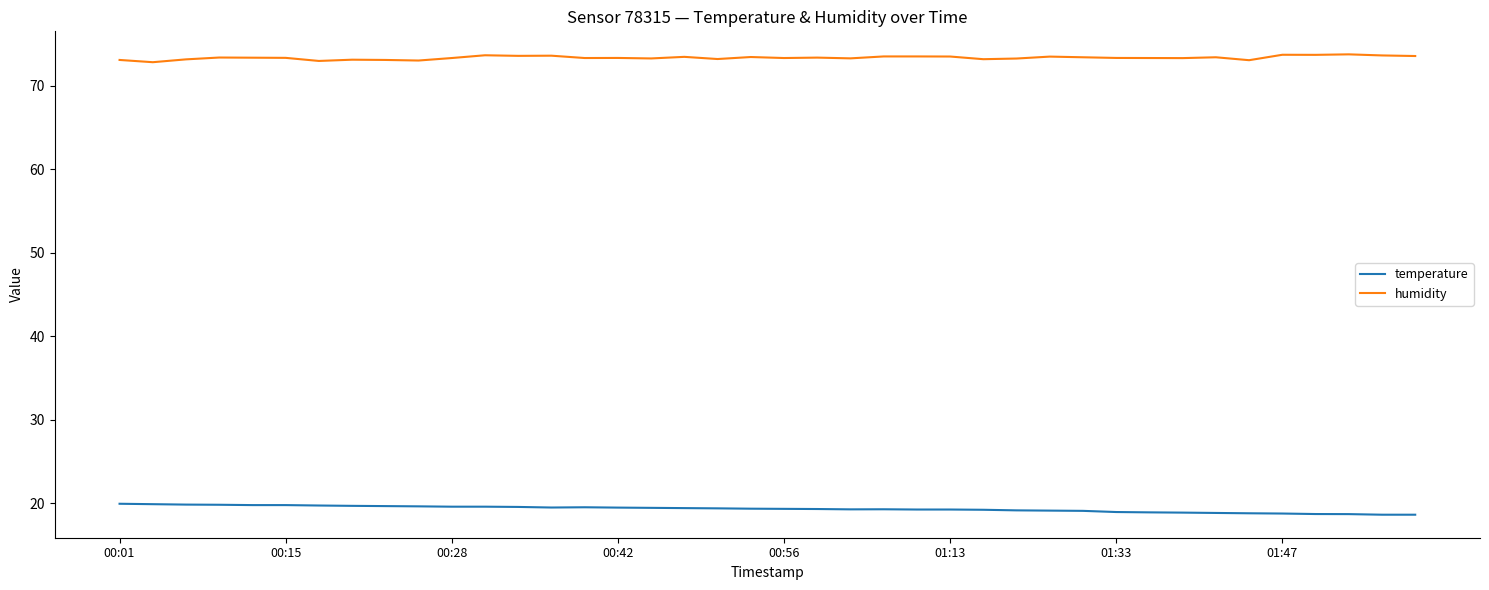

What is the greatest value displayed?

73.7